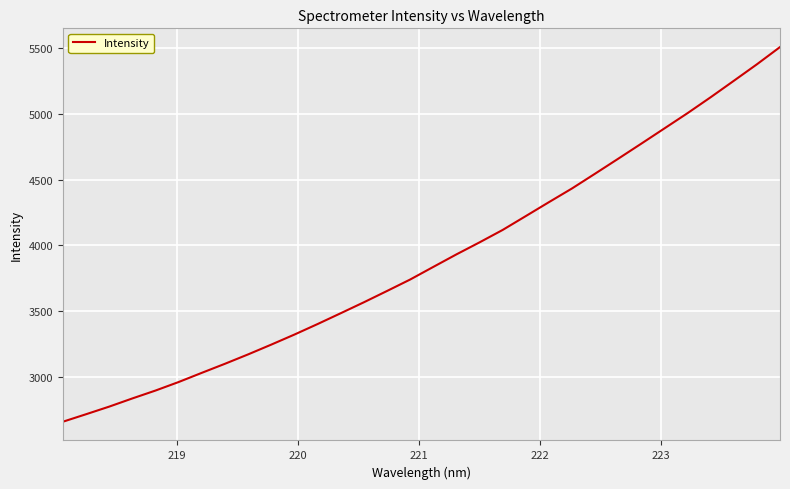

What is the difference between the maximum and minimum values?

2853.1